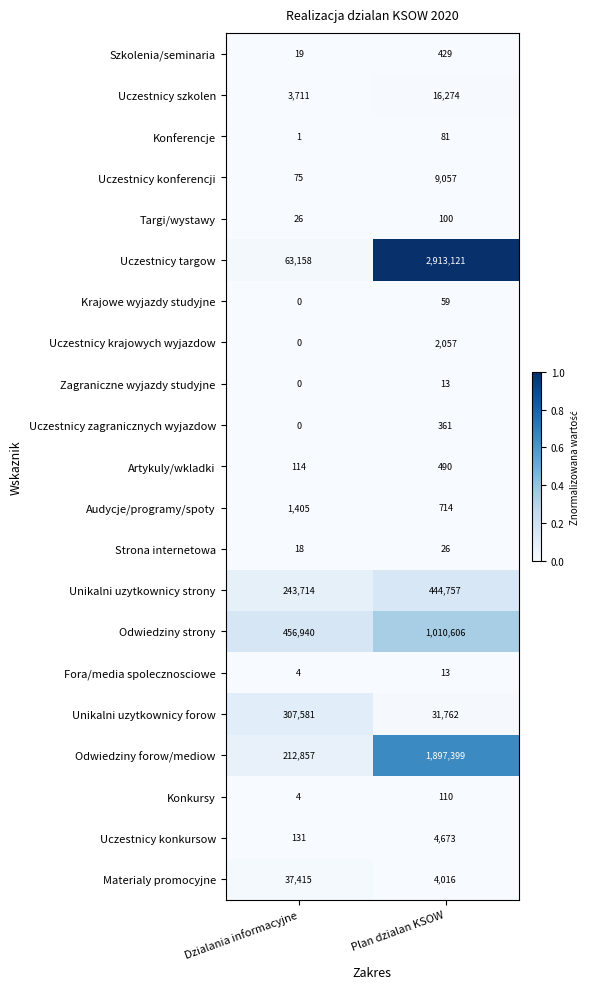

What is the maximum value shown in the chart?

2913121